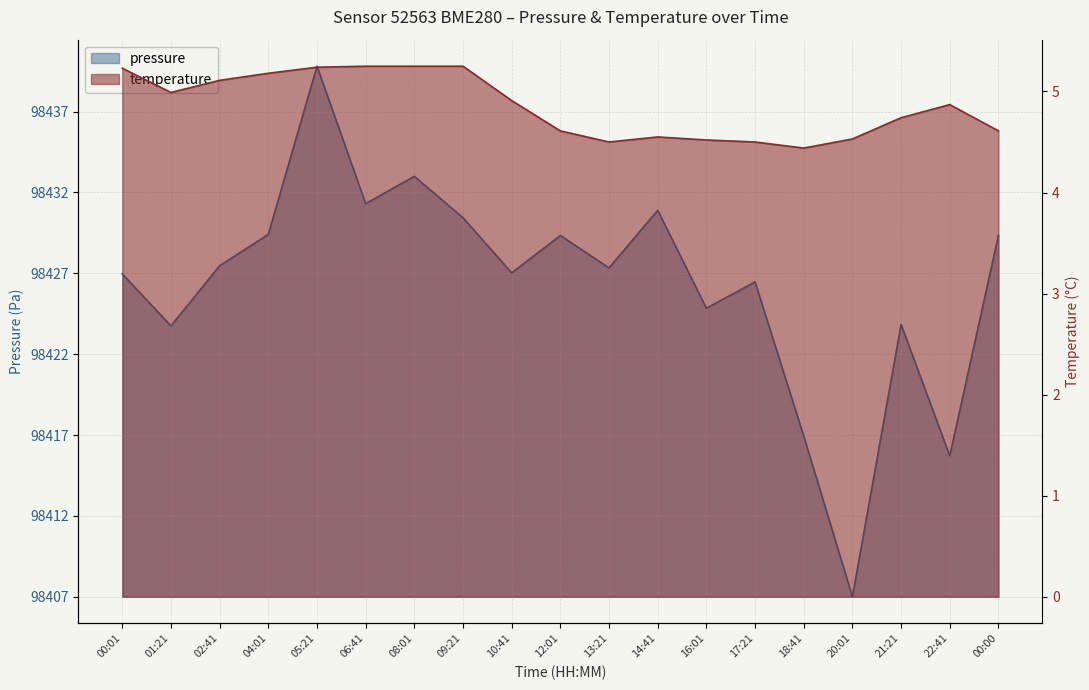

Reading left to right, transcribe all the data shown in this chart.

pressure: 00:01=20.0	01:21=16.8	02:41=20.5	04:01=22.4	05:21=32.8	06:41=24.3	08:01=26.0	09:21=23.4	10:41=20.0	12:01=22.3	13:21=20.3	14:41=23.9	16:01=17.8	17:21=19.5	18:41=9.9	20:01=0.0	21:21=16.8	22:41=8.7	00:00=22.3
temperature: 00:01=5.2	01:21=5.0	02:41=5.1	04:01=5.2	05:21=5.2	06:41=5.2	08:01=5.2	09:21=5.2	10:41=4.9	12:01=4.6	13:21=4.5	14:41=4.5	16:01=4.5	17:21=4.5	18:41=4.4	20:01=4.5	21:21=4.7	22:41=4.9	00:00=4.6